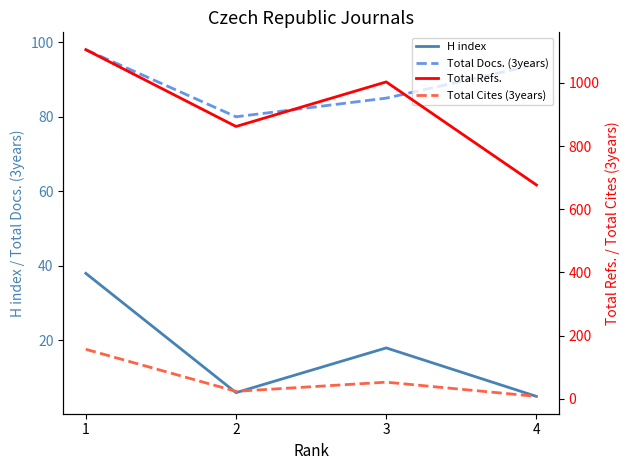

What are all the series names shown in the legend?

H index, Total Docs. (3years), Total Refs., Total Cites (3years)